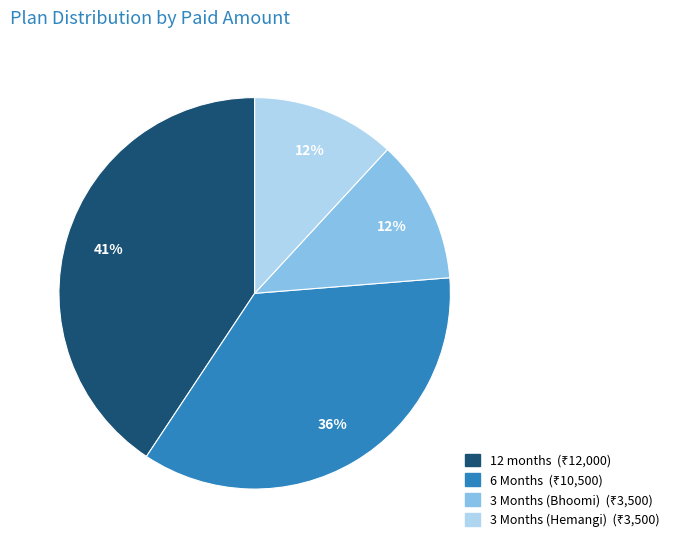

How many slices are in this pie chart?

4